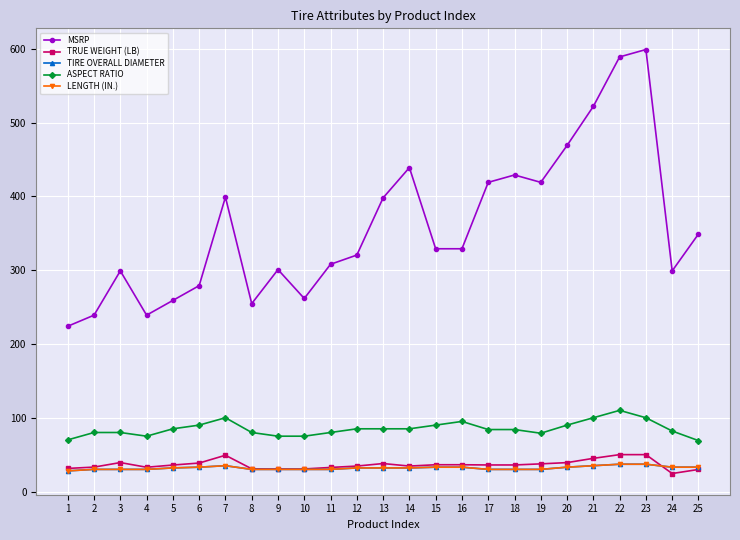

True or false: TIRE OVERALL DIAMETER and ASPECT RATIO intersect in this chart.

False